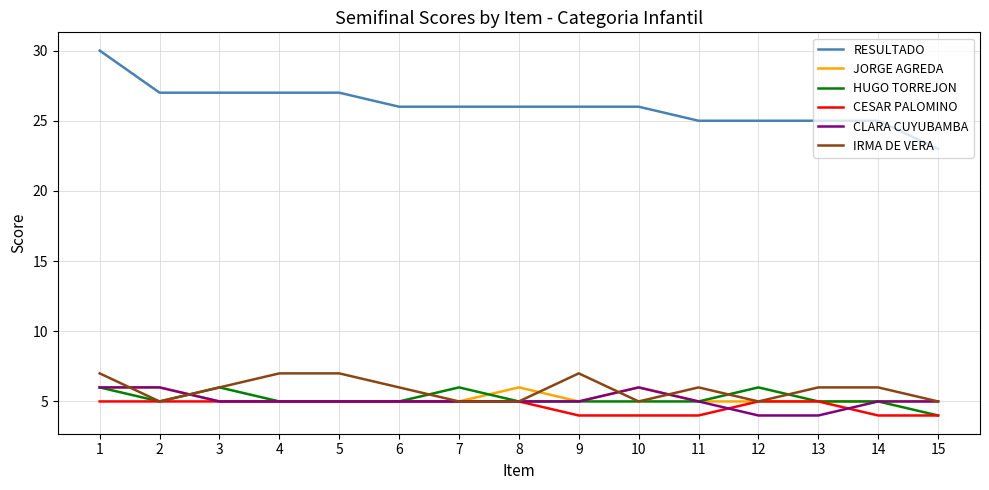

True or false: JORGE AGREDA and RESULTADO intersect in this chart.

False